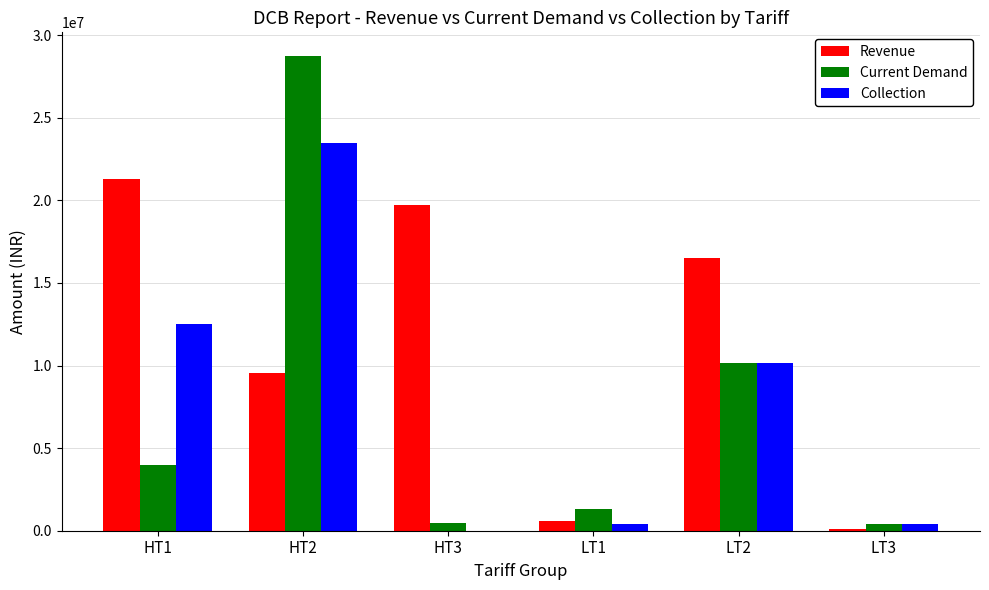

Read the Collection value at LT2.

10126027.4